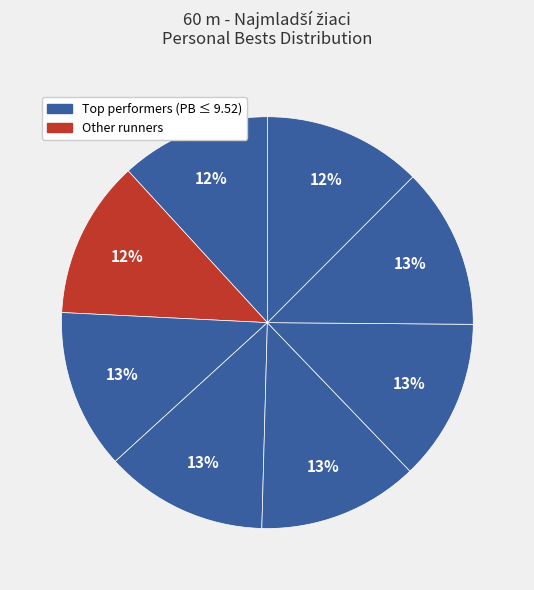

Is there a majority slice in this chart?

No